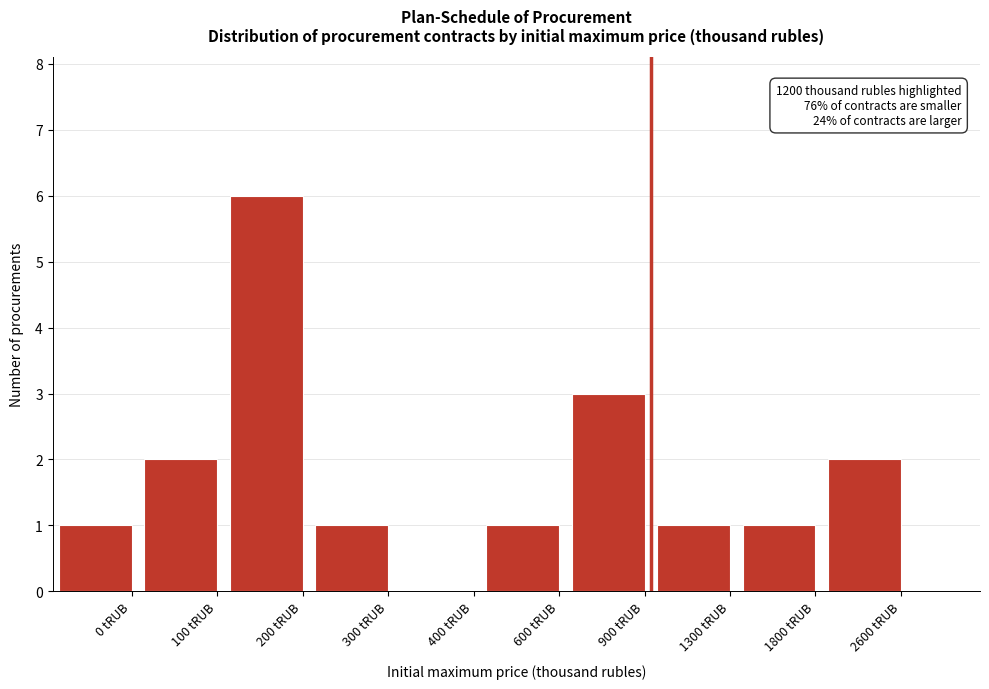

Reading left to right, extract all data points from this chart.

0 tRUB=1	100 tRUB=2	200 tRUB=6	300 tRUB=1	400 tRUB=0	600 tRUB=1	900 tRUB=3	1300 tRUB=1	1800 tRUB=1	2600 tRUB=2